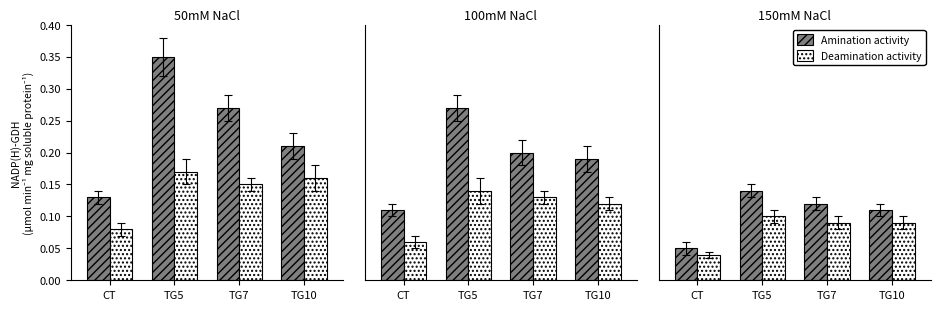

Is the value of Deamination activity at CT greater than the value of Amination activity at CT?

No